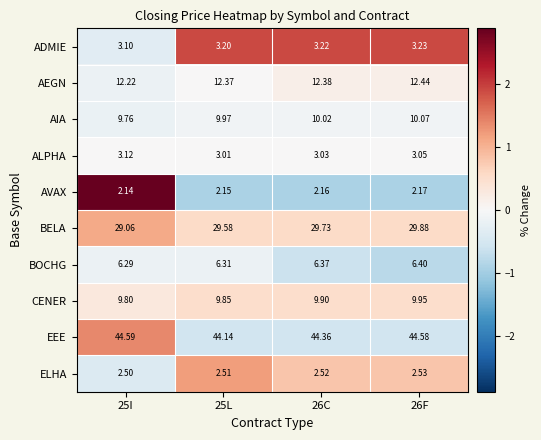

List the series in order of their peak value, lowest first.

AVAX, ELHA, ALPHA, ADMIE, BOCHG, CENER, AIA, AEGN, BELA, EEE